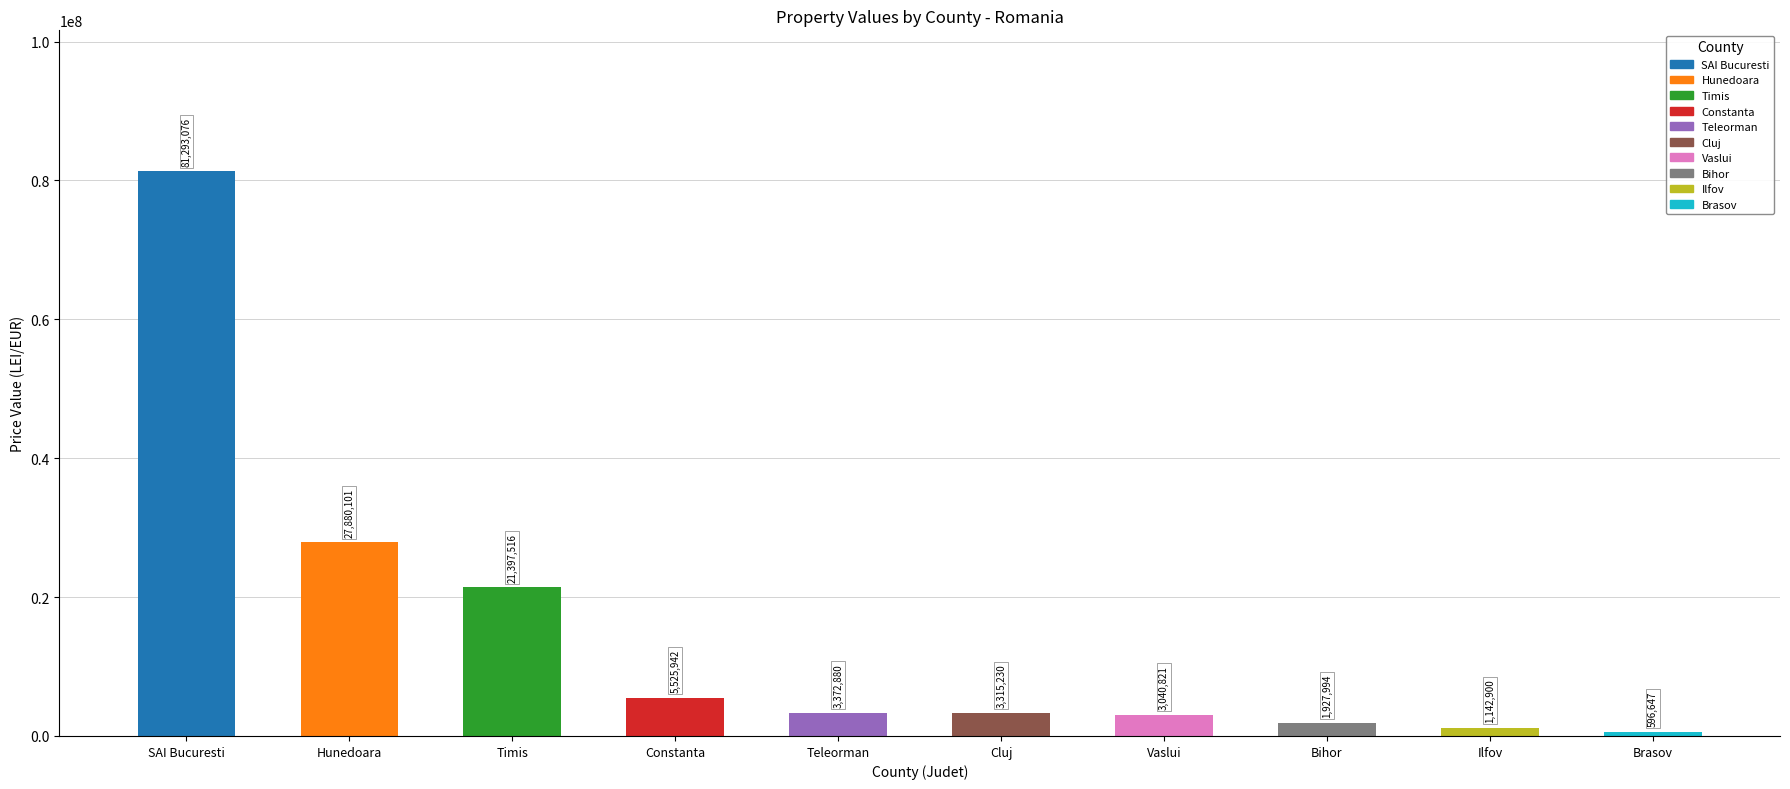

Rank the categories by value from highest to lowest.

SAI Bucuresti, Hunedoara, Timis, Constanta, Teleorman, Cluj, Vaslui, Bihor, Ilfov, Brasov